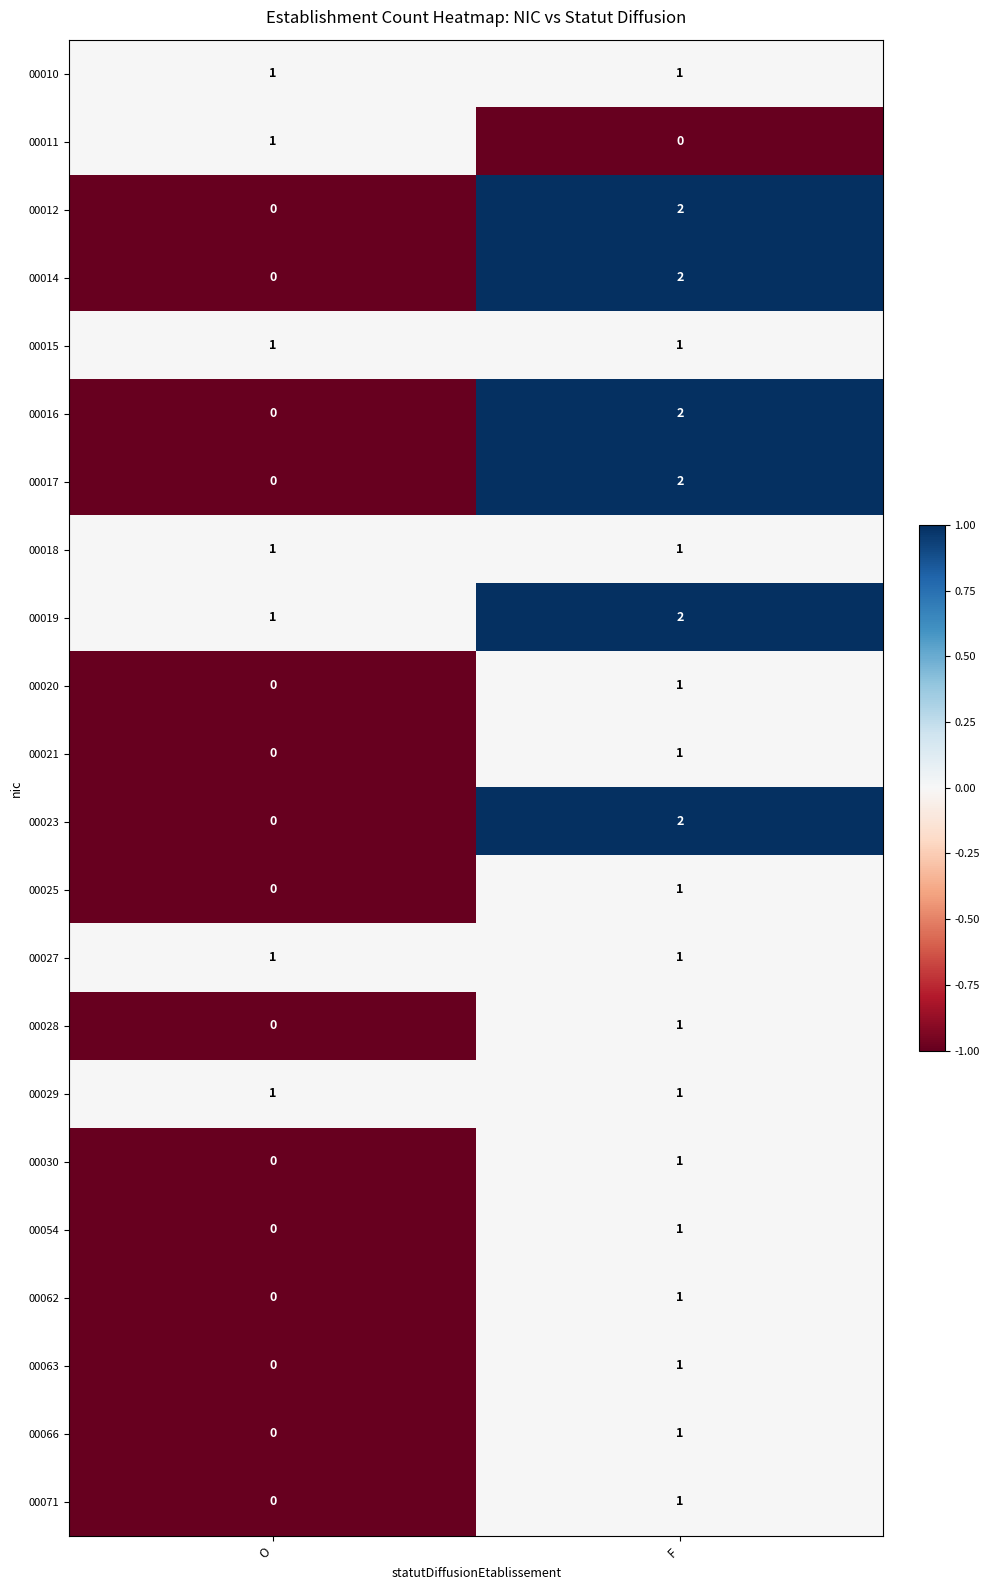

At which label does 00011 reach its minimum?

F